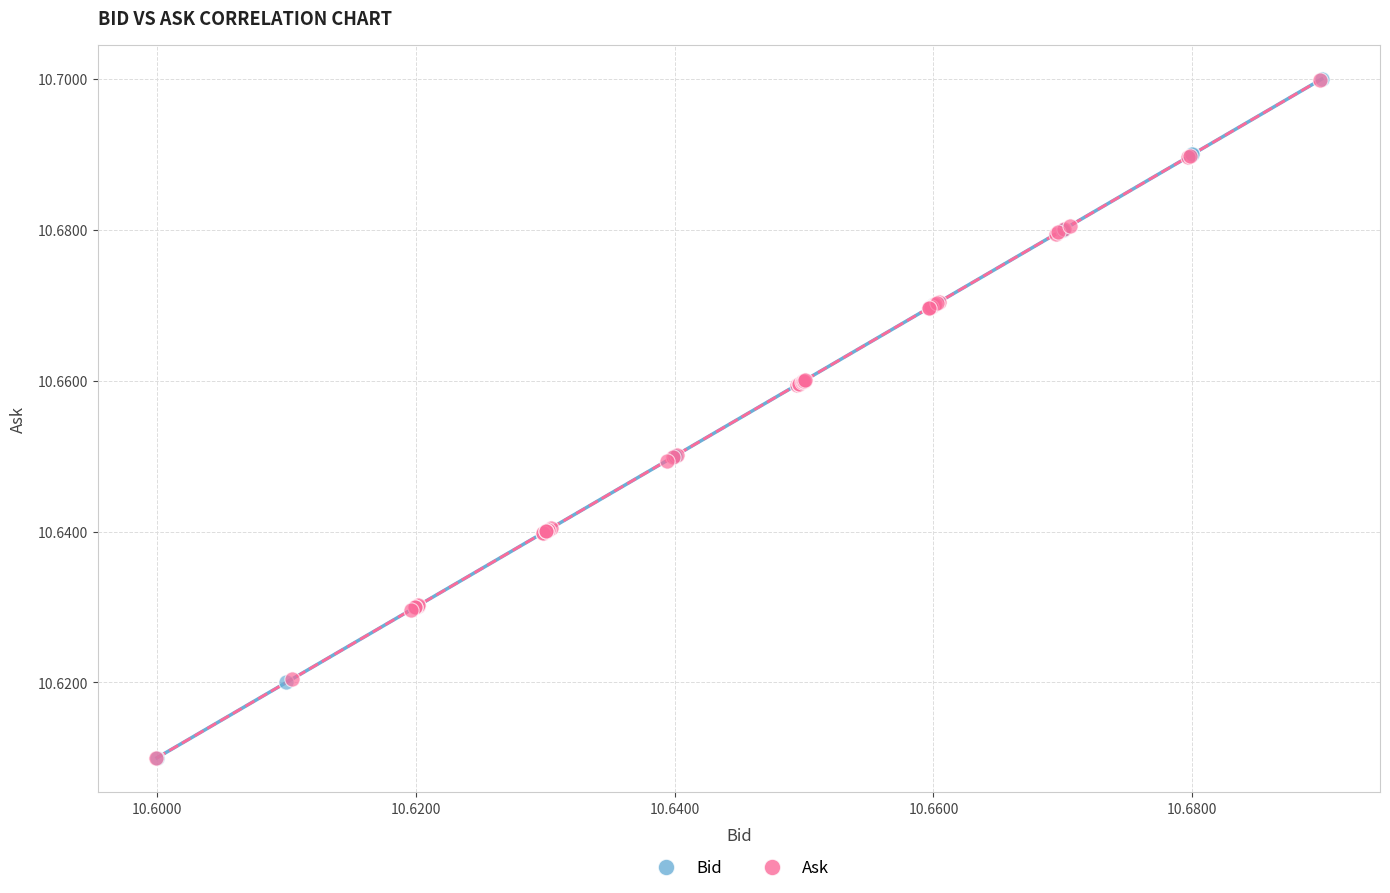

Which series has the largest Y range (max minus min)?

Bid